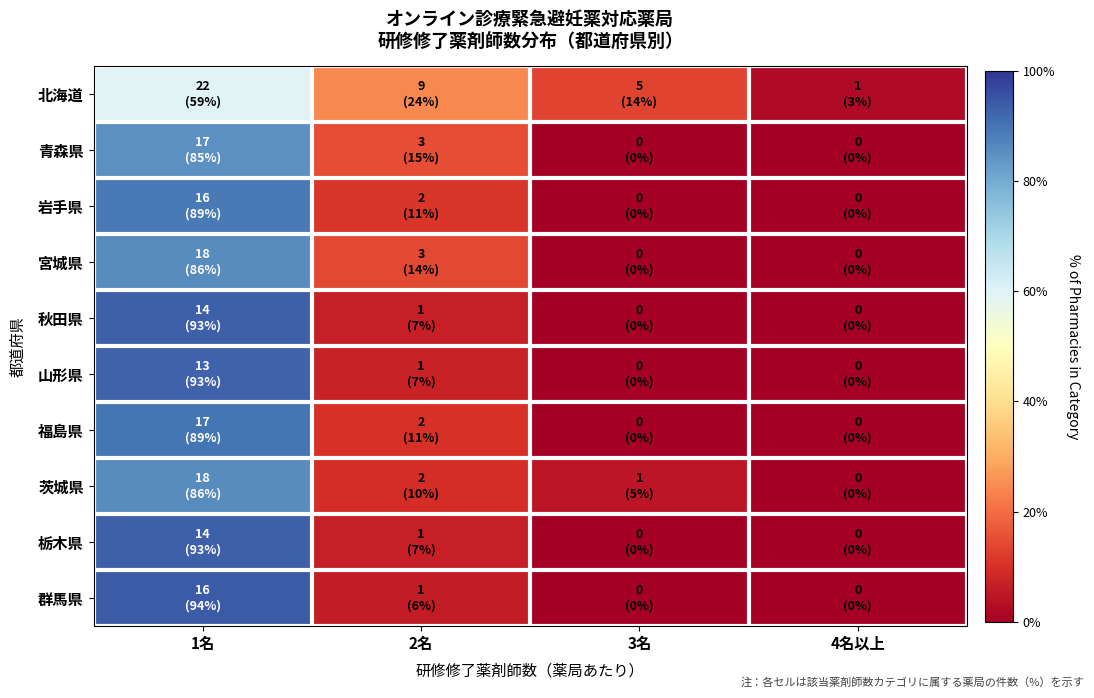

Between 2名 and 1名, which is larger?

1名